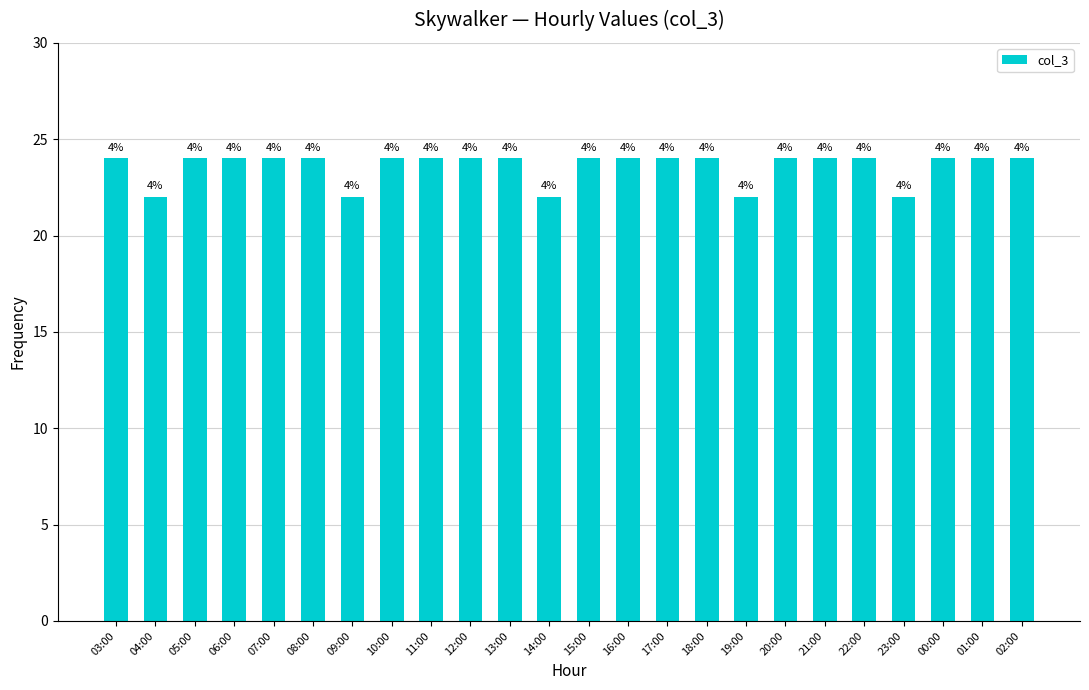

List the labels in order of value, largest first.

03:00, 05:00, 06:00, 07:00, 08:00, 10:00, 11:00, 12:00, 13:00, 15:00, 16:00, 17:00, 18:00, 20:00, 21:00, 22:00, 00:00, 01:00, 02:00, 04:00, 09:00, 14:00, 19:00, 23:00